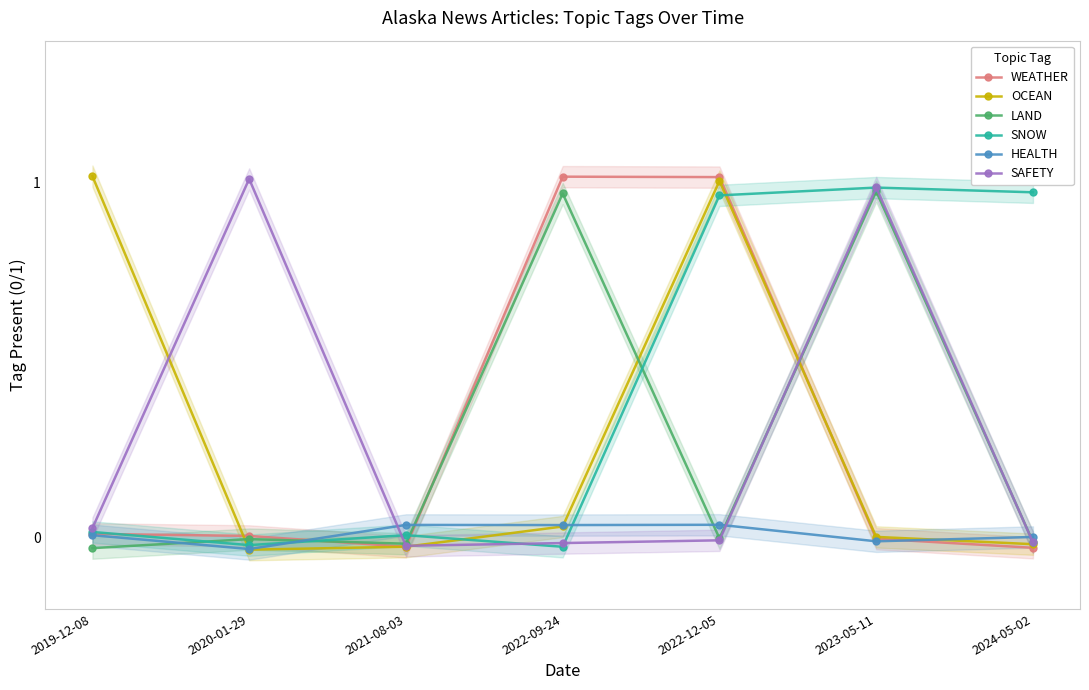

In SNOW, how many points are lower than both neighbors (excluding endpoints)?

2